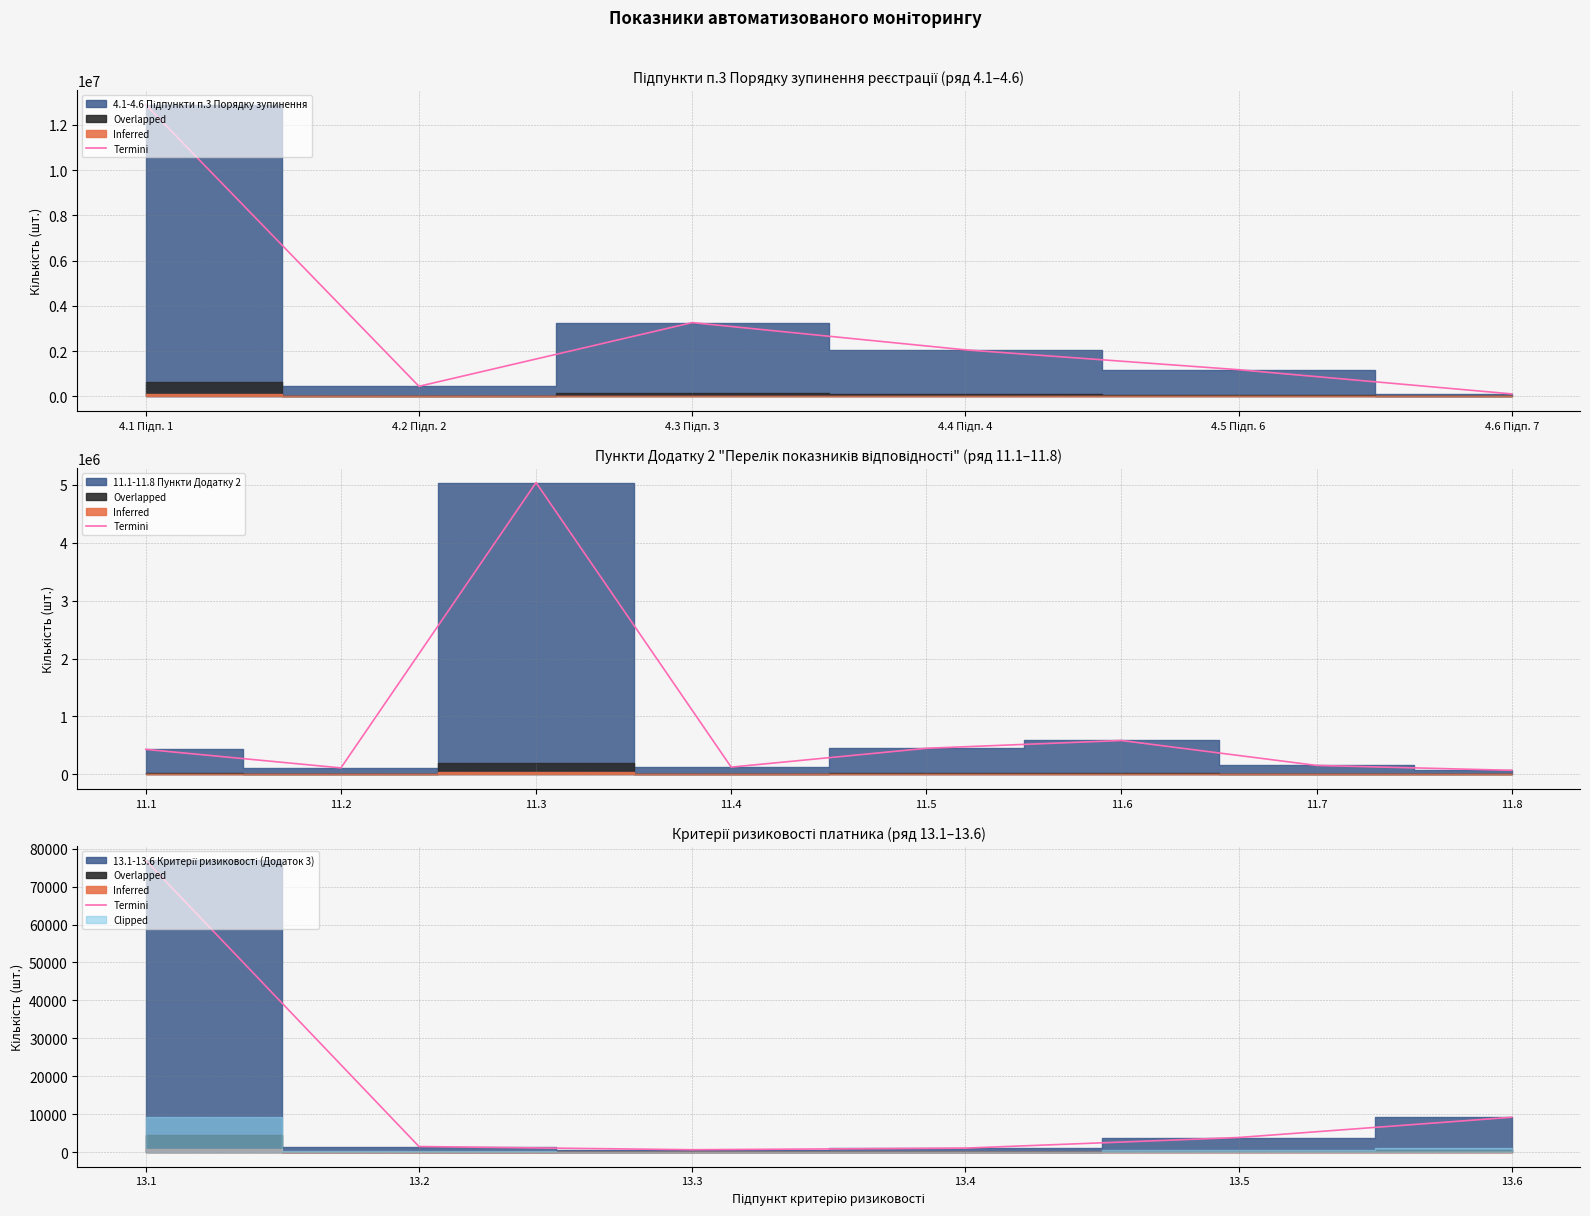

Does the chart have visible grid lines?

Yes